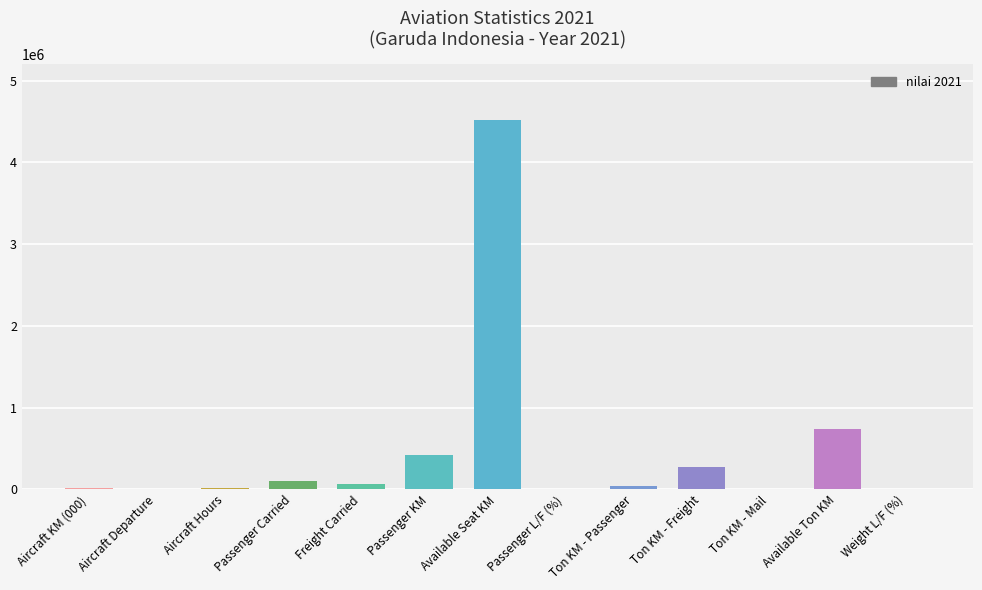

At which label is the value closest to 2260071?

Available Ton KM